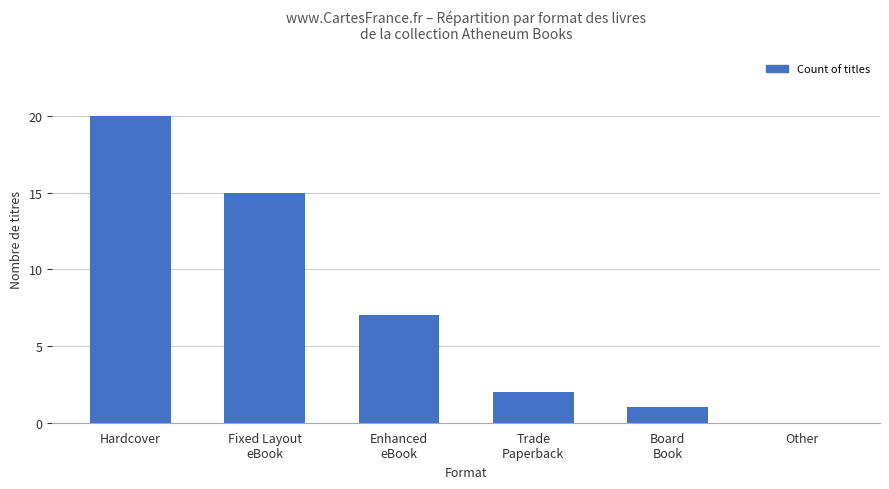

How many series are shown in this chart?

1